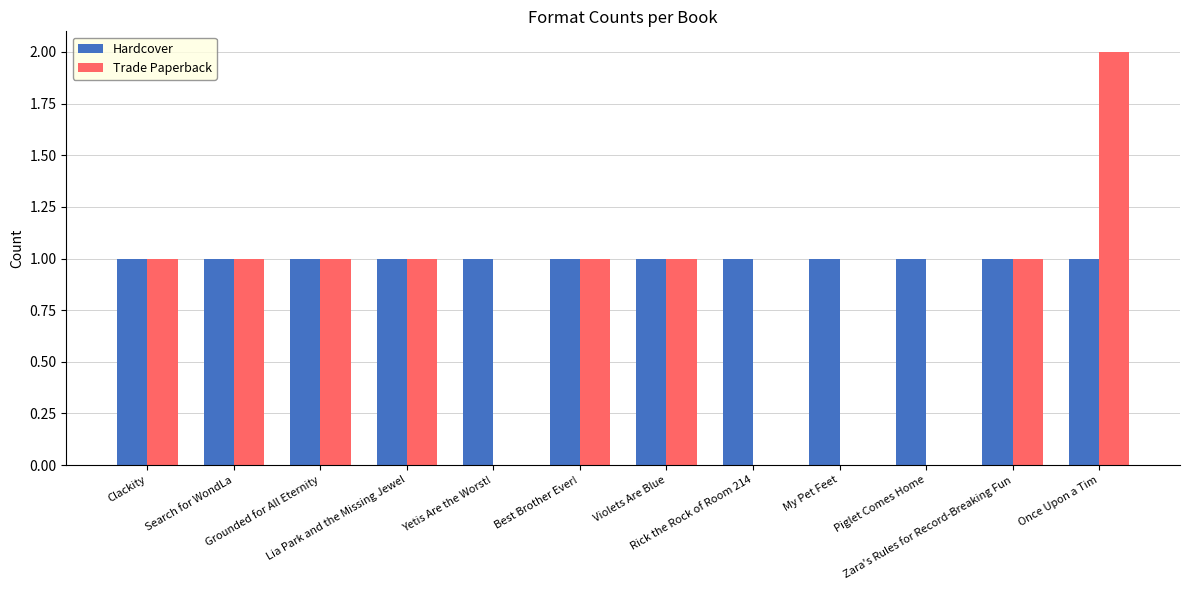

Which series has the largest total across all categories?

Hardcover